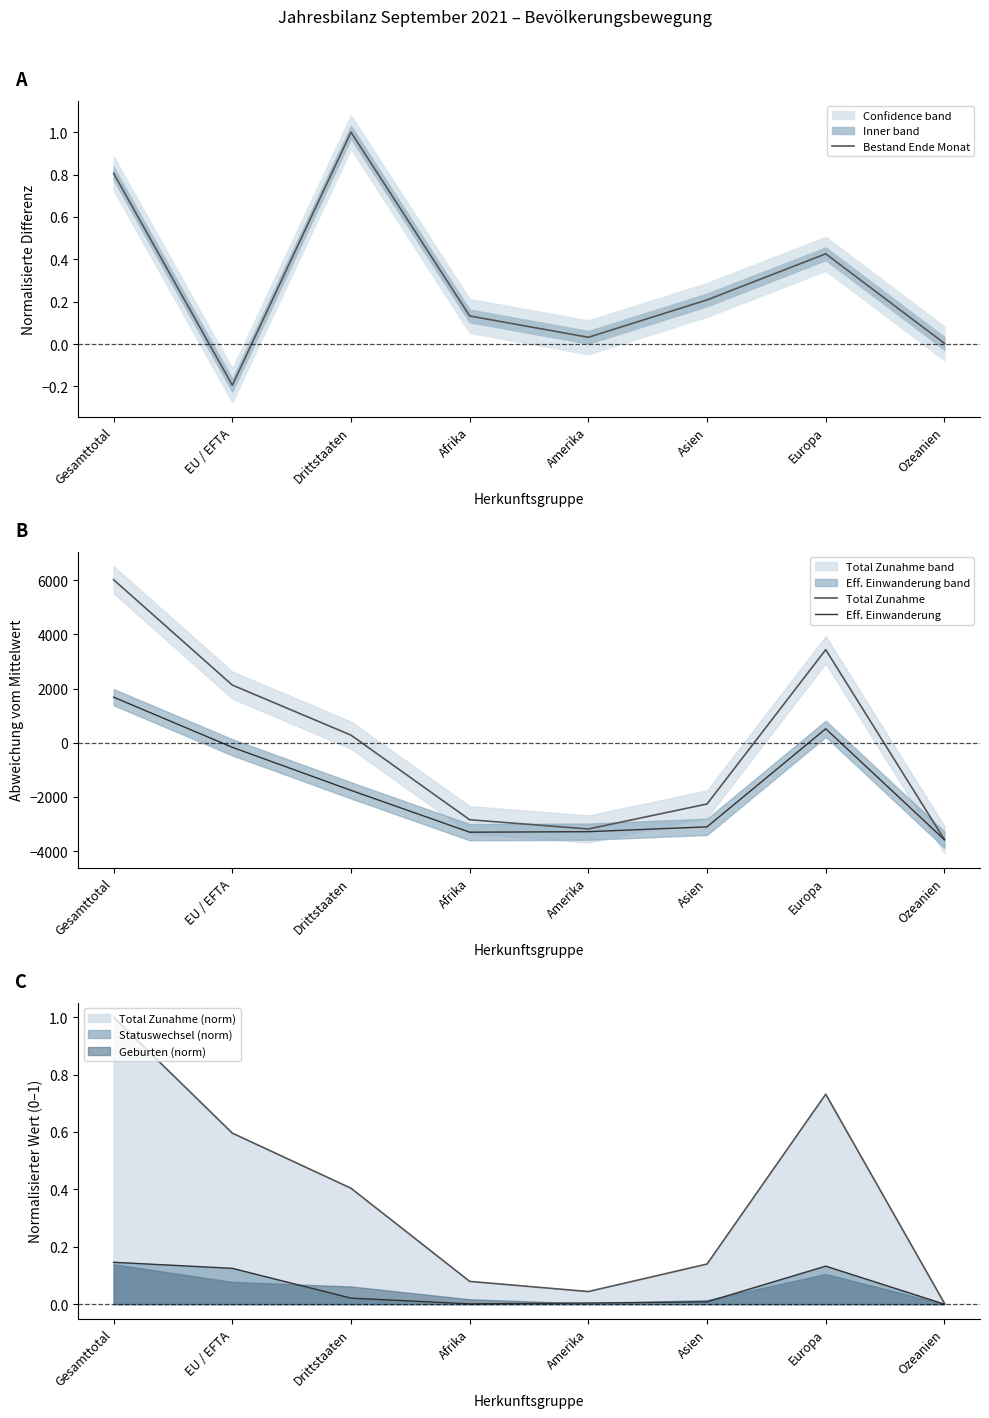

In Total Zunahme, how many points are higher than both neighbors (excluding endpoints)?

1